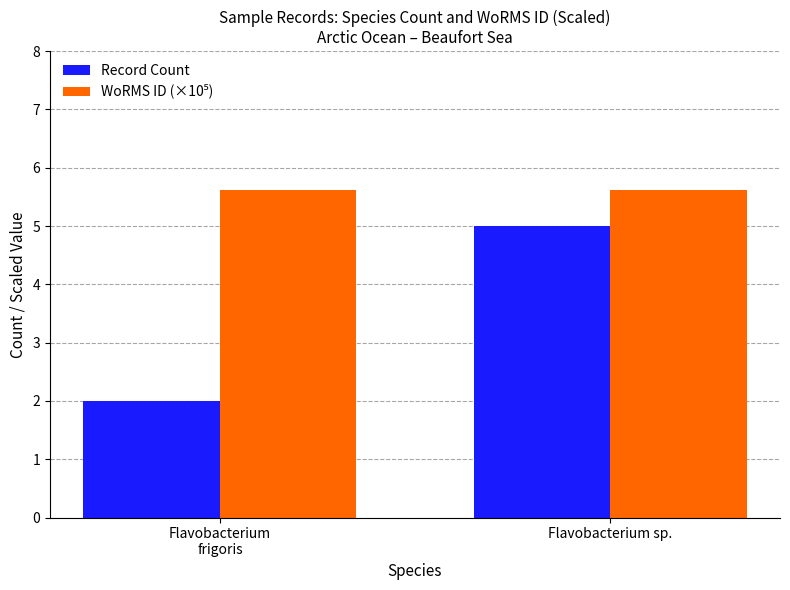

Which series has the largest range (max minus min)?

Record Count